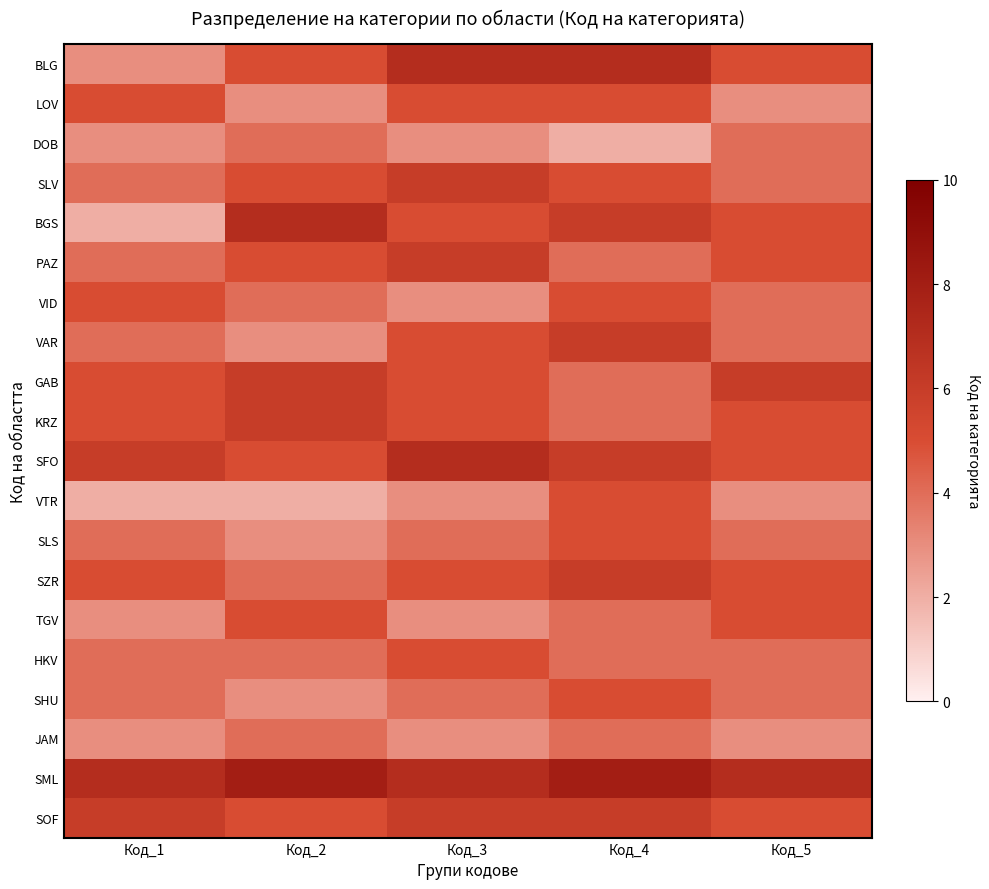

Between Код_5 and Код_1, which is larger?

Код_5